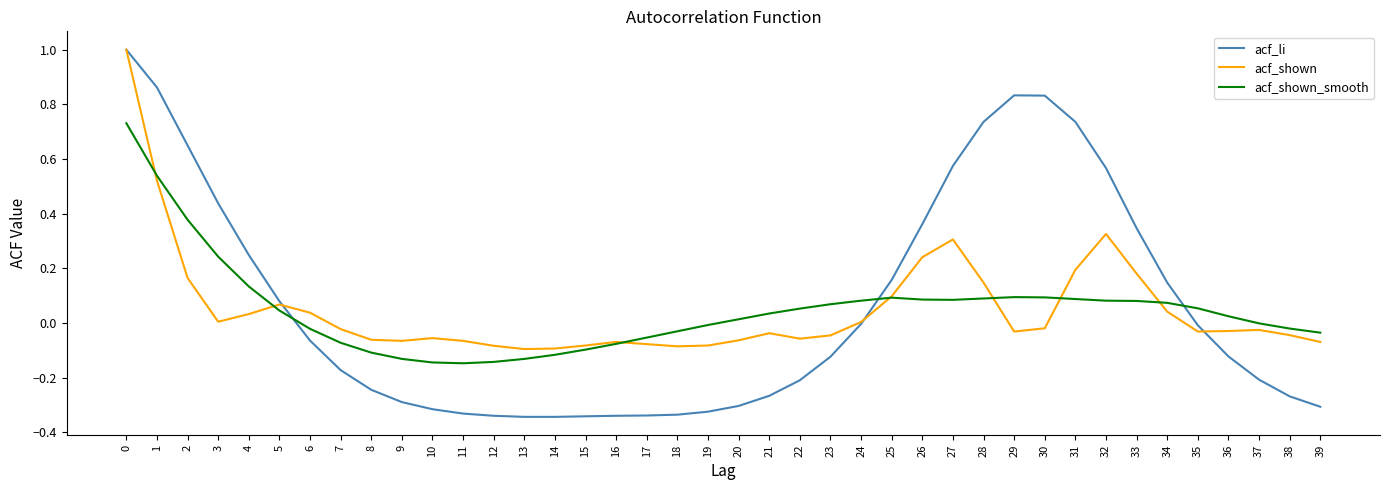

What is the maximum value shown in the chart?

1.0